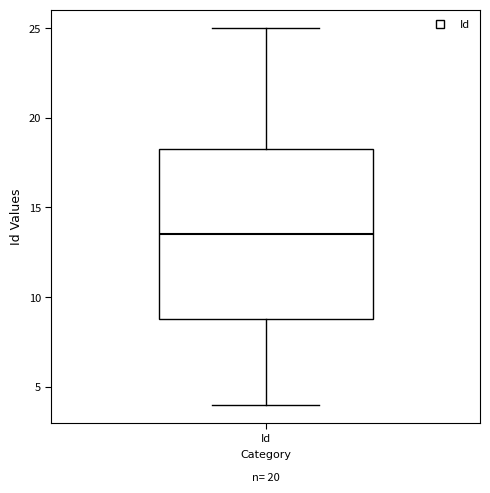

Where does the median line of the box for Id sit on the y-axis? The values are not printed on the chart, so give them approximately, as read against the axis.

13.5